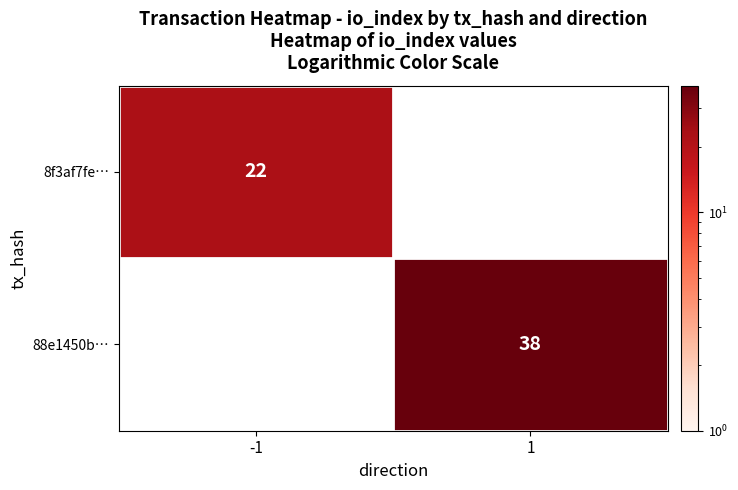

Is it true that 88e1450b… equals 38 at 1?

True